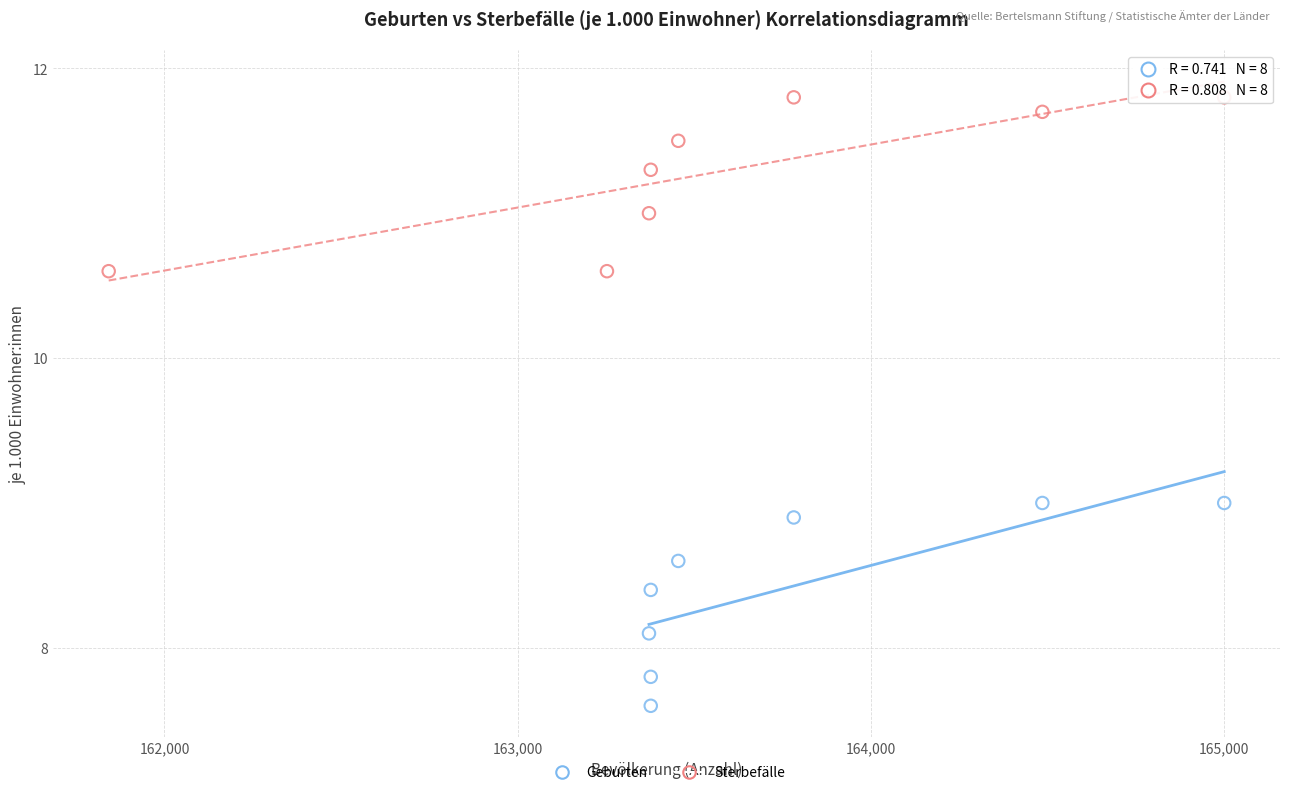

Which series contains the highest Y value?

Sterbefälle